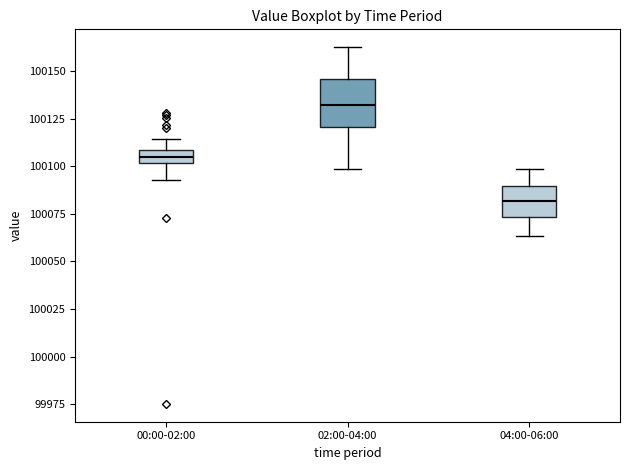

Which box has the lowest median line?

04:00-06:00